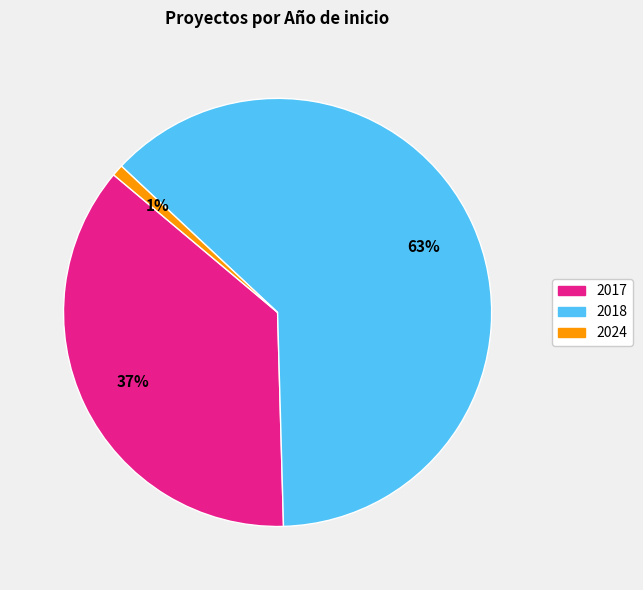

To the nearest percent, what is the average slice percentage?

33%